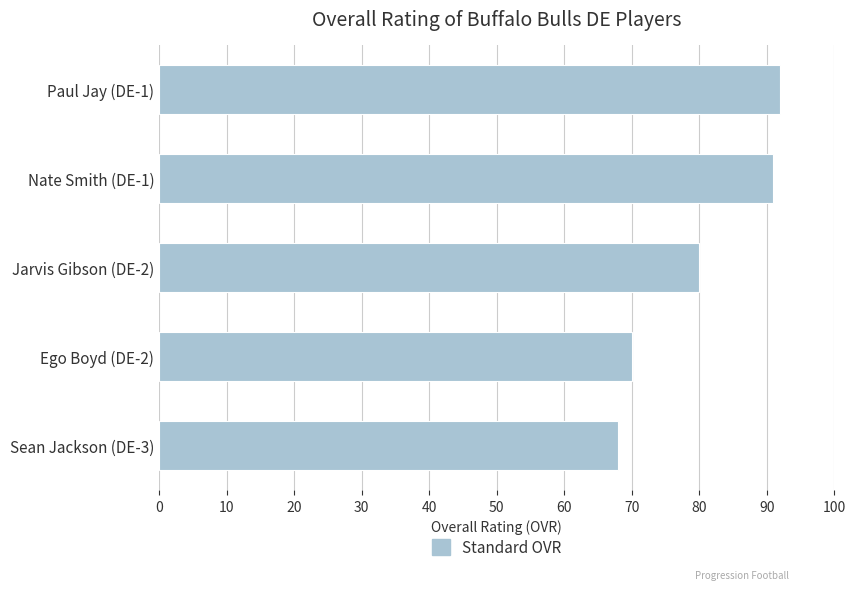

Approximately how many times larger is the value at Nate Smith (DE-1) compared to Sean Jackson (DE-3)?

1.3